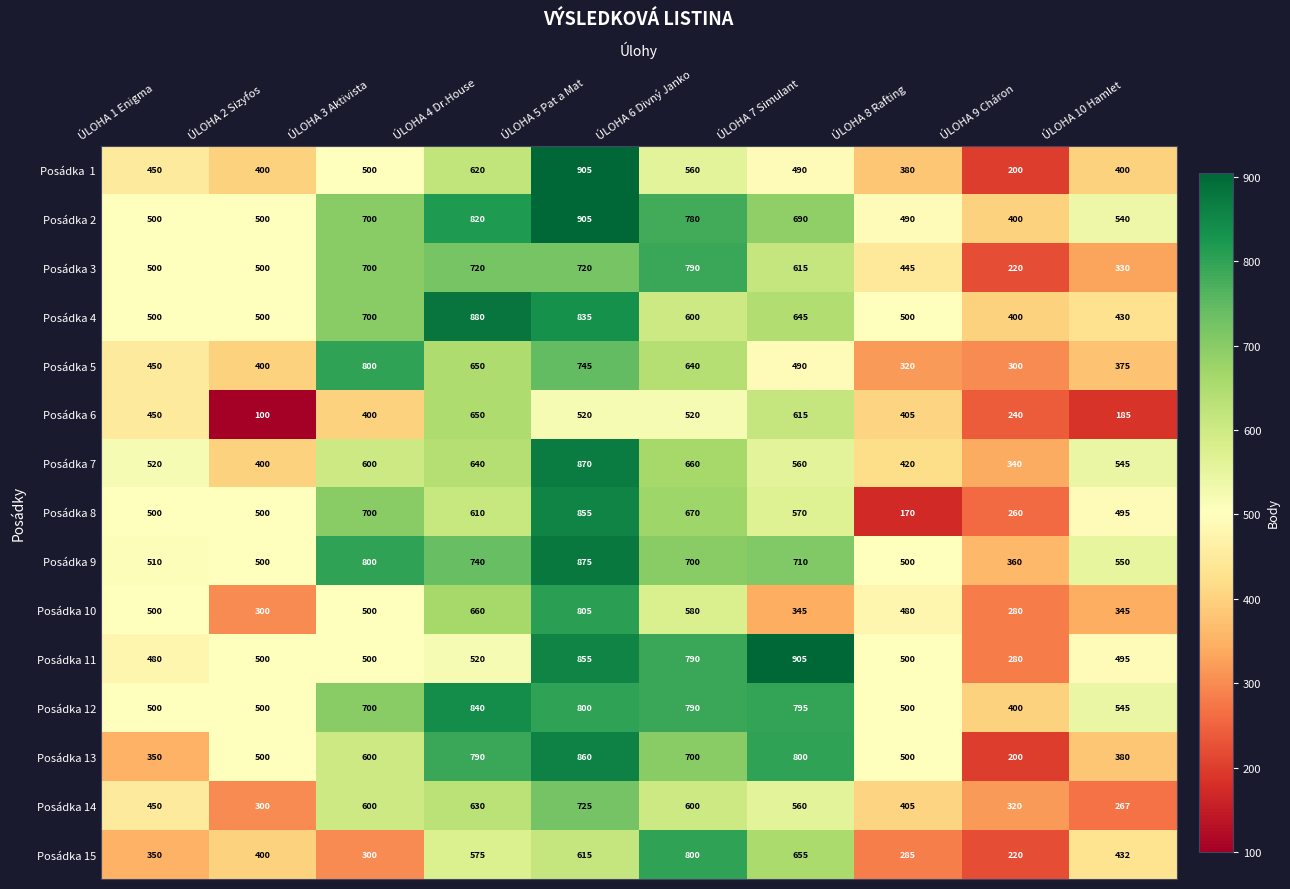

What is the sum of the Posádka 12 values at ÚLOHA 1 Enigma and ÚLOHA 7 Simulant?

1295